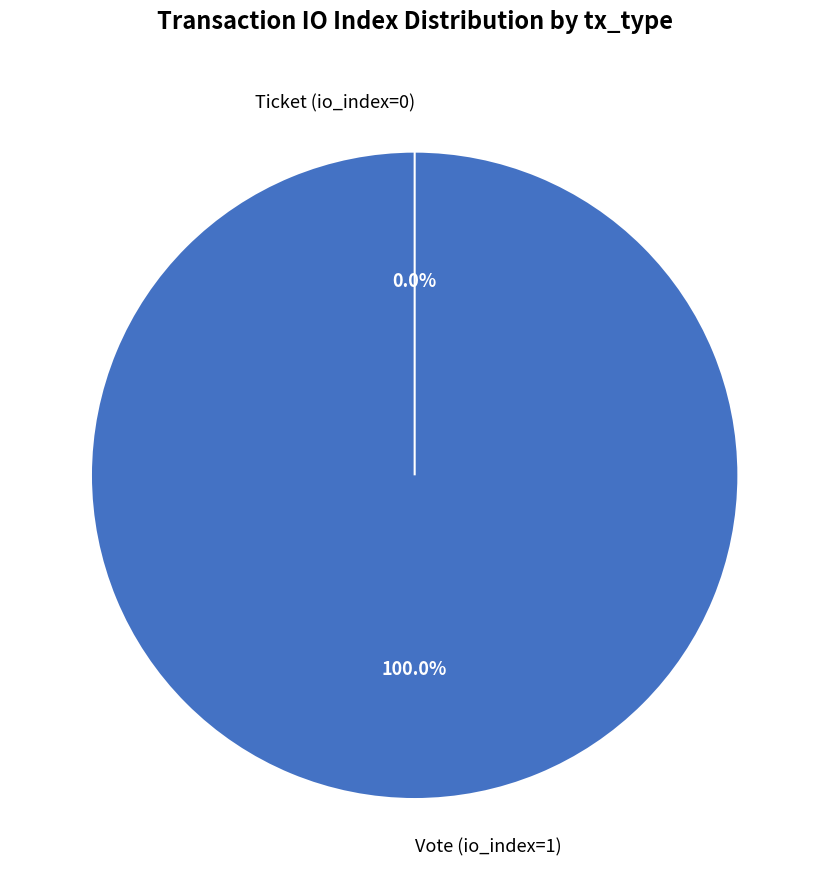

How many slices are in this pie chart?

2